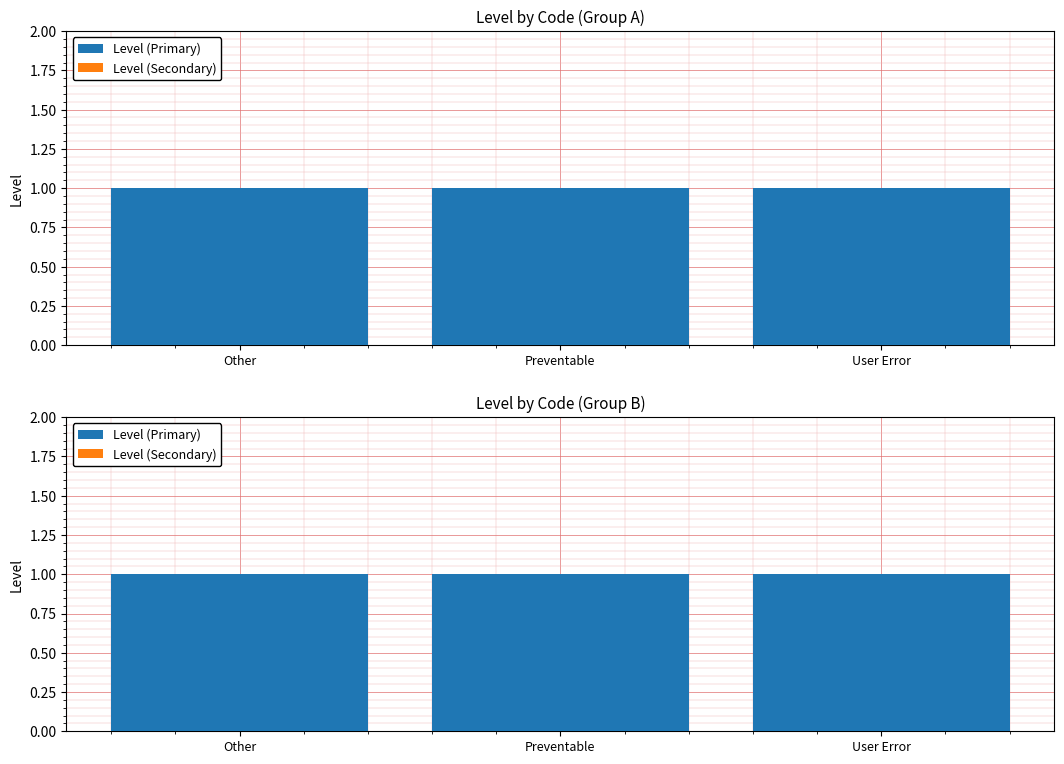

True or false: Level (Secondary) has a value of 0 at User Error.

True